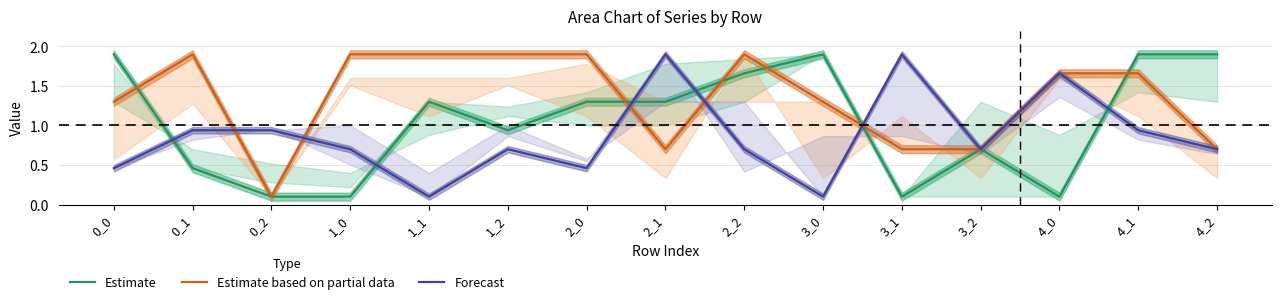

Is this an area chart (filled region under the line)?

No